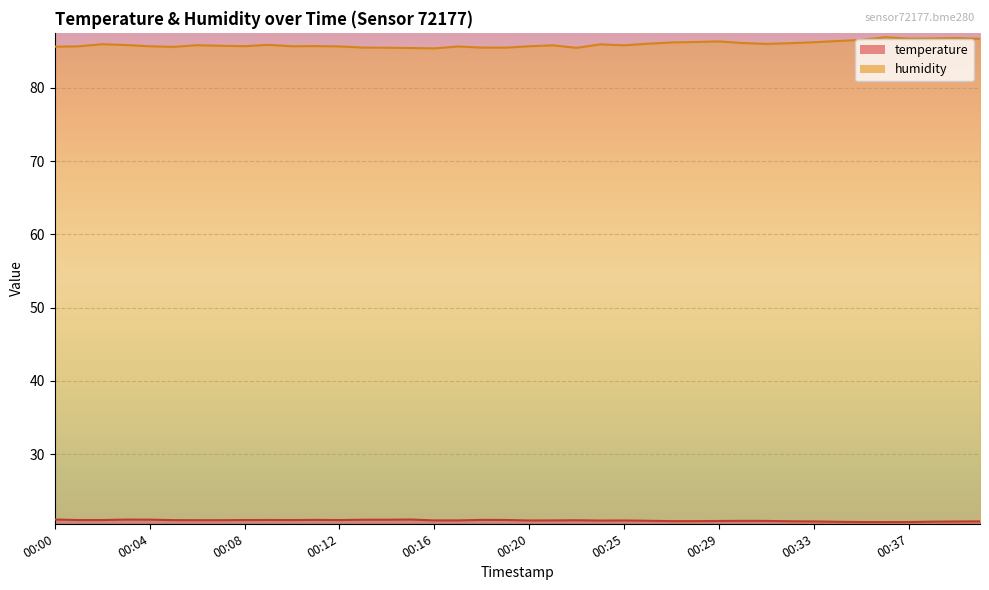

True or false: temperature and humidity intersect in this chart.

False